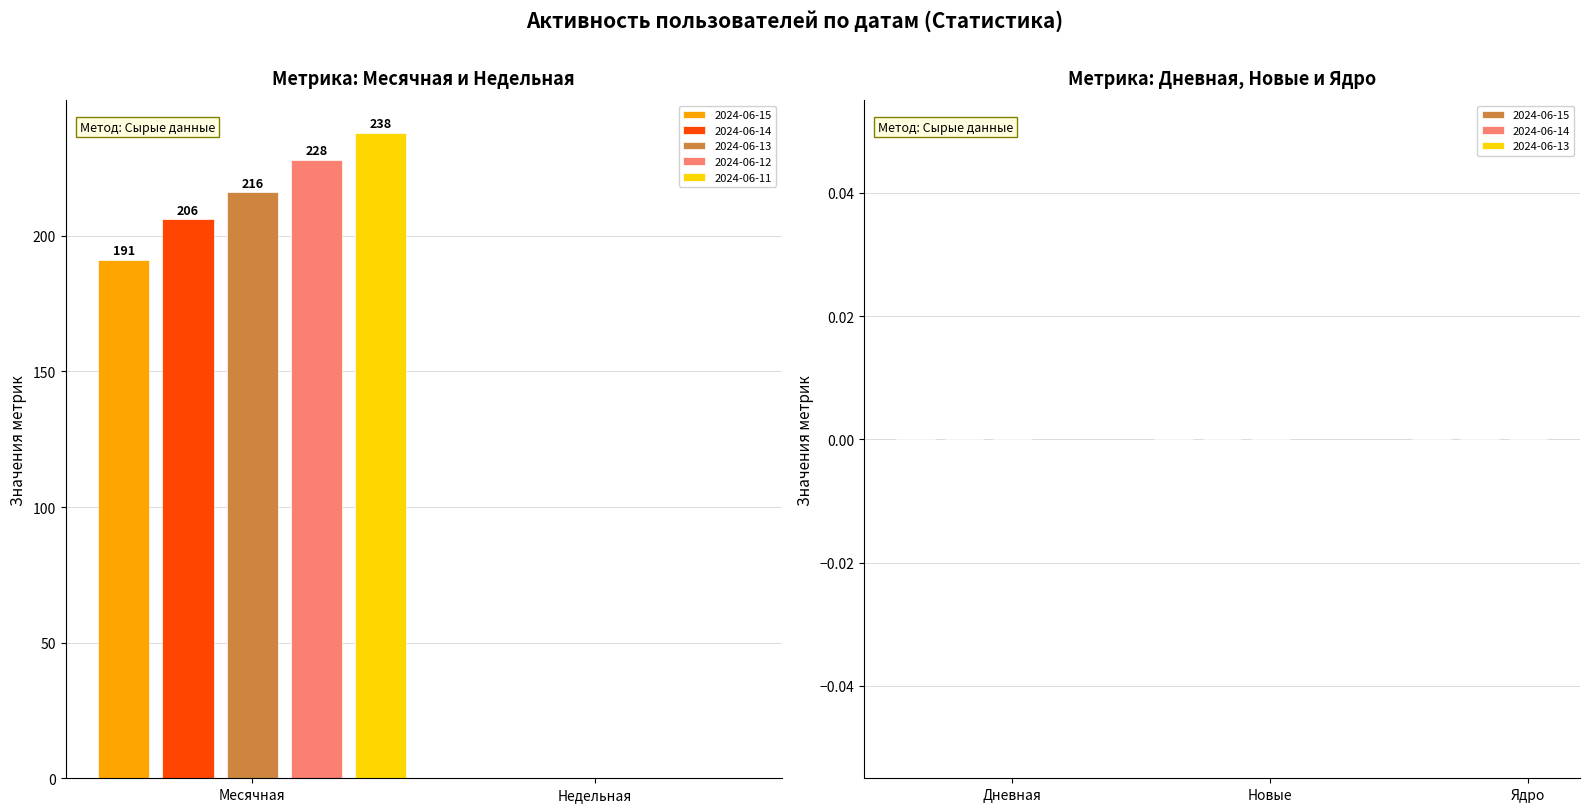

The value of 2024-06-11 at Недельная is 0. True or false?

True